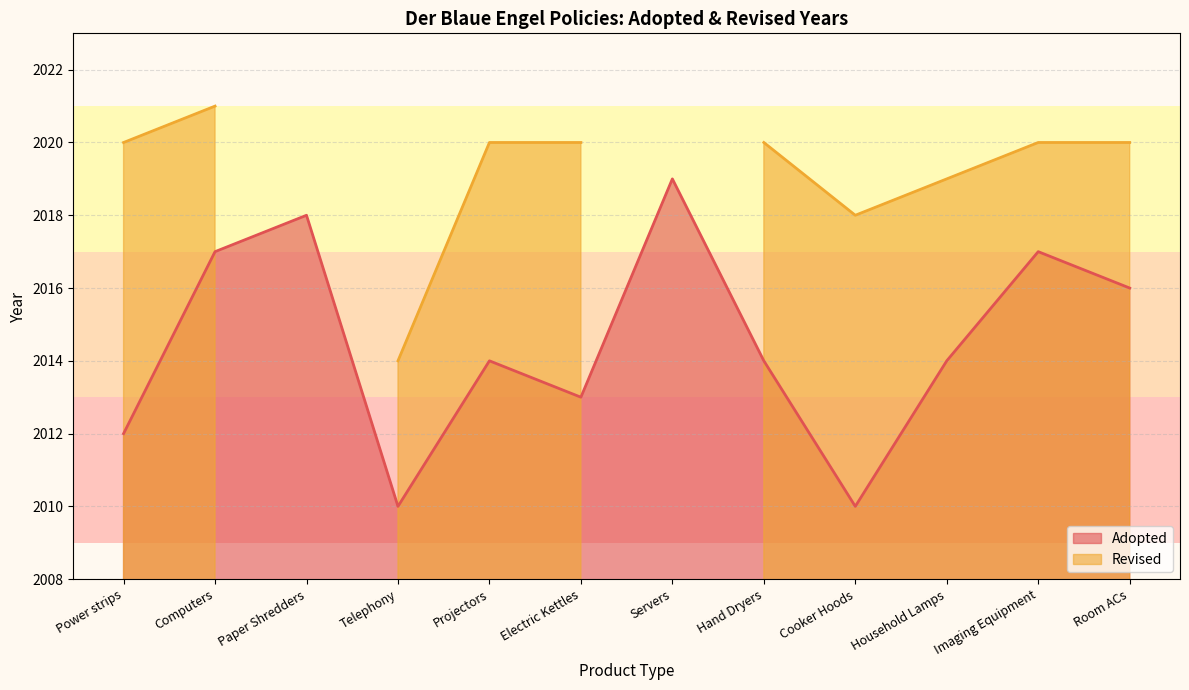

The value at Electric Kettles is 2013. True or false?

True